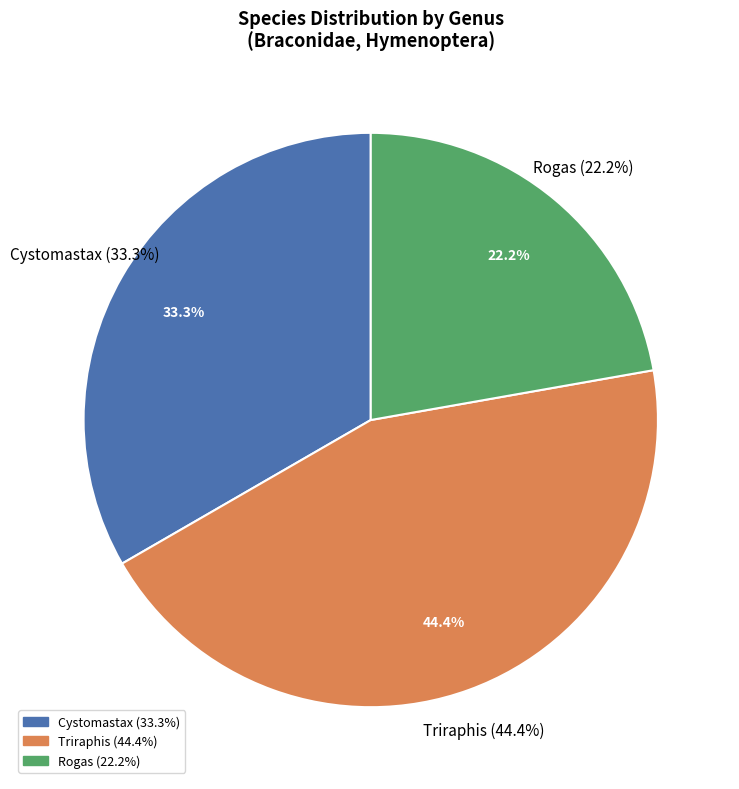

True or false: Triraphis limbativentris accounts for 10% of the total.

True